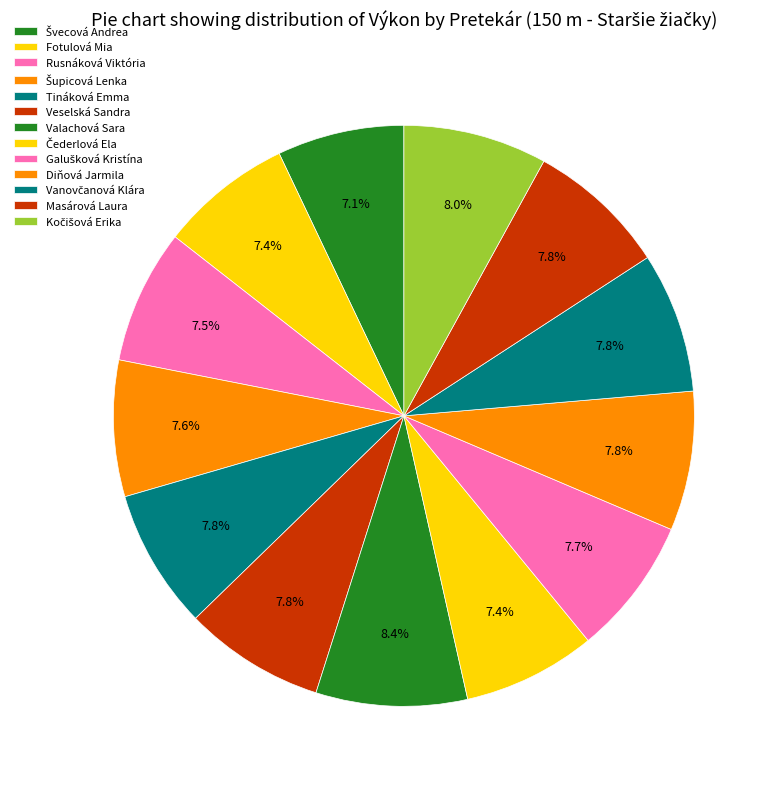

Count the number of slices in the pie.

13